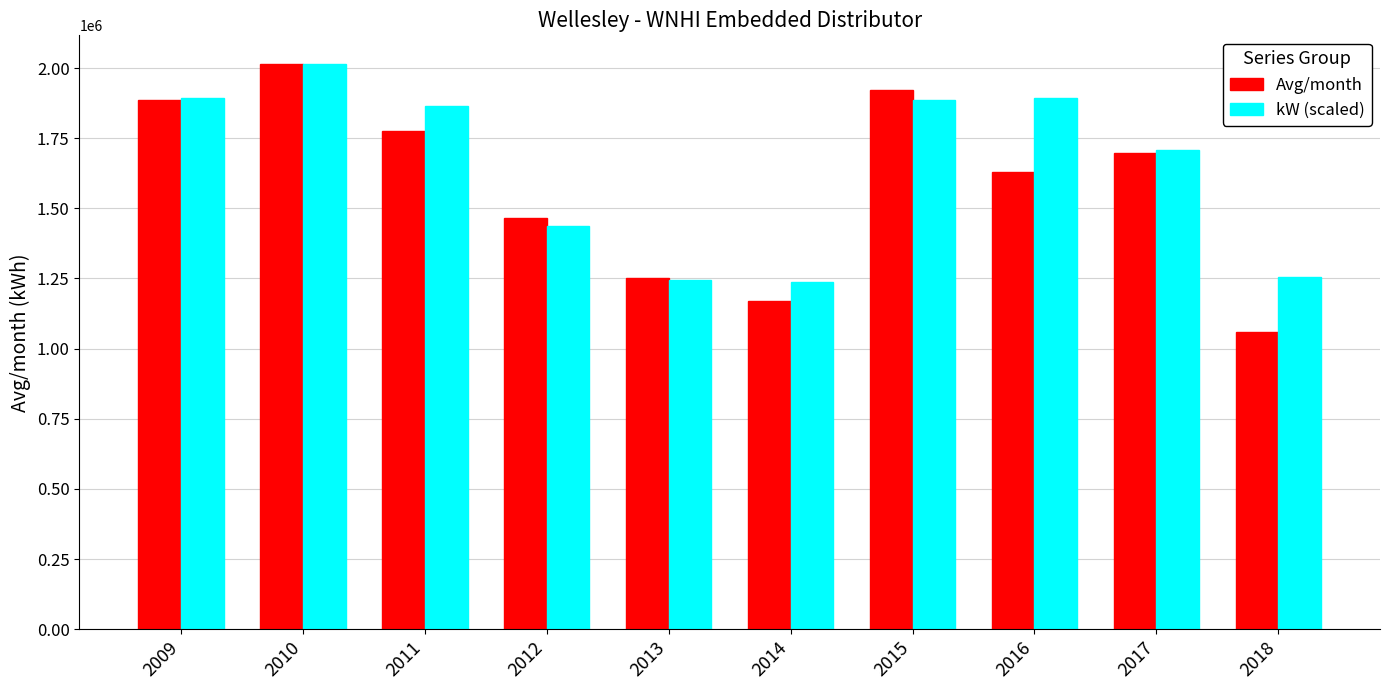

What is the average value of the Avg/month series?

1587752.4